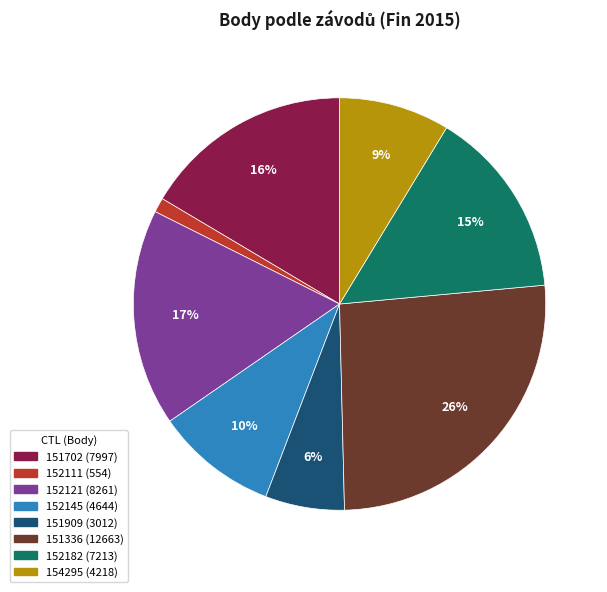

To the nearest percent, what is the difference between the largest and smallest slice percentages?

25%